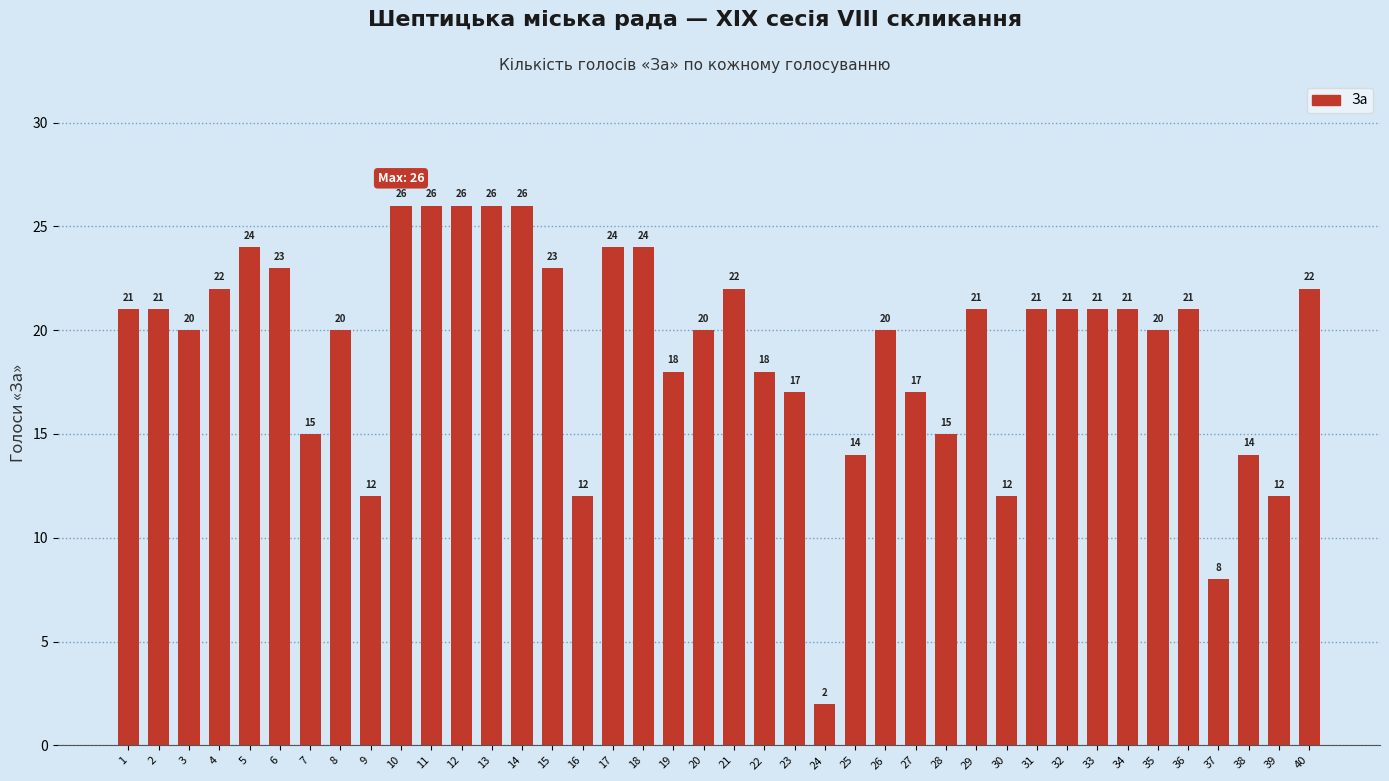

What is the greatest value displayed?

26